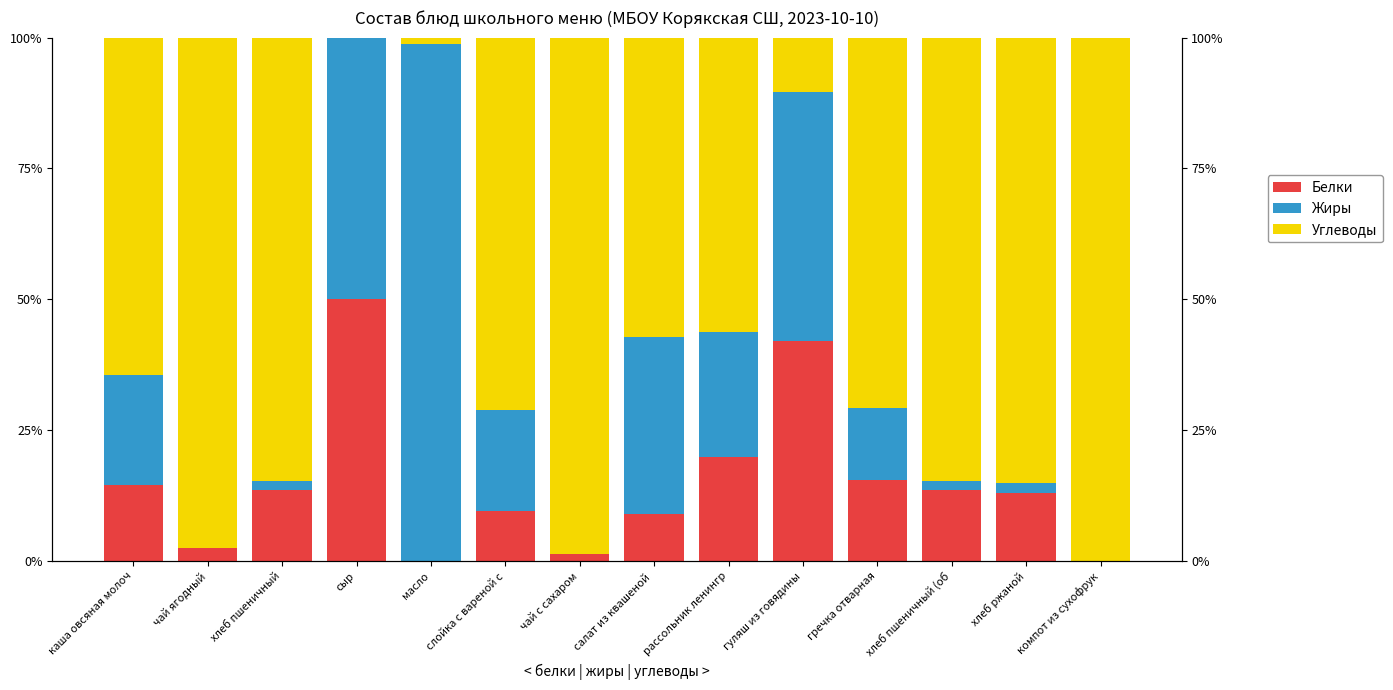

What is the label of the 12th bar from the left?

хлеб пшеничный (об